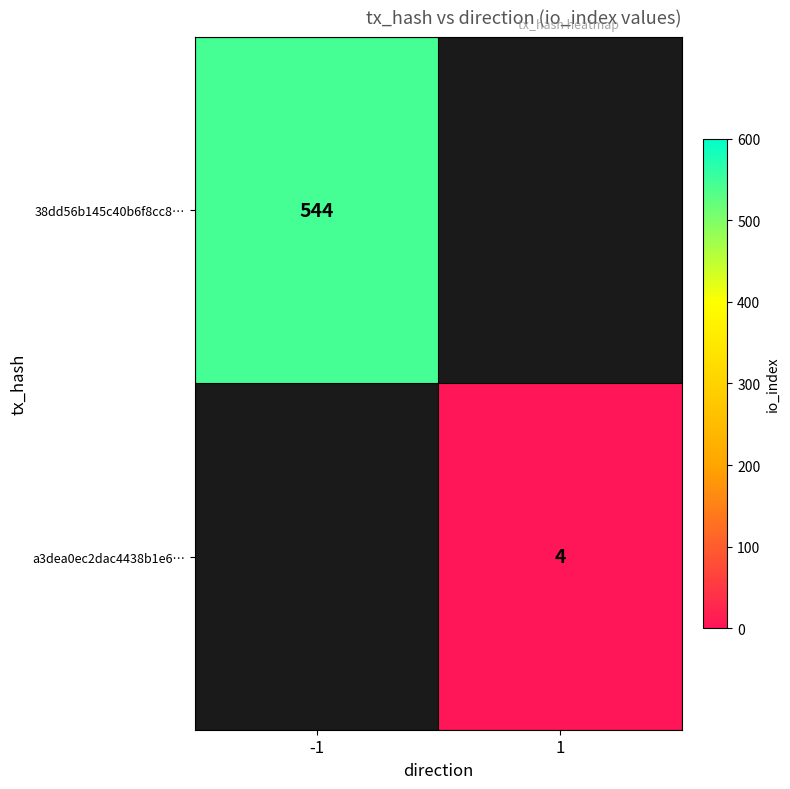

The value of a3dea0ec2dac4438b1e6… at 1 is 4. True or false?

True